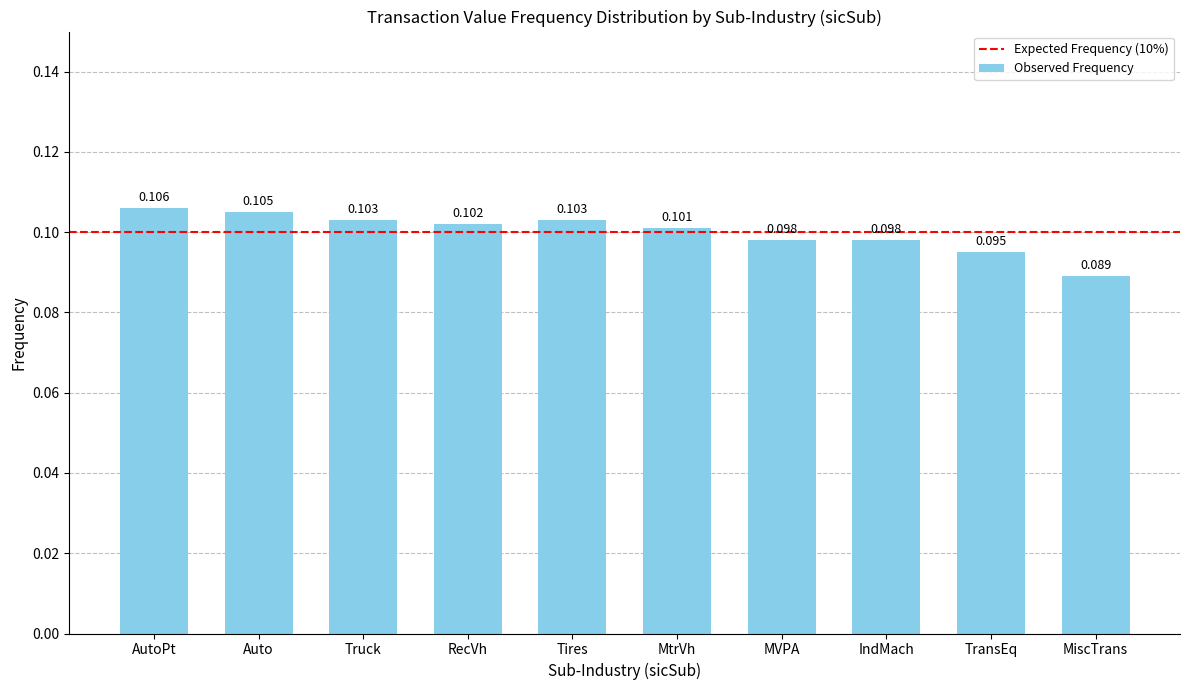

Between Tires and IndMach, which is larger?

Tires